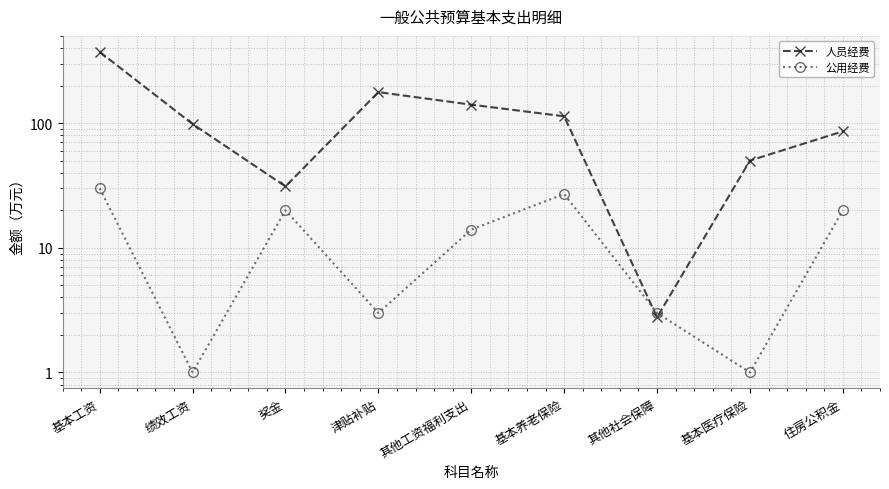

Is the value of 公用经费 at 津贴补贴 greater than the value of 人员经费 at 基本医疗保险?

No